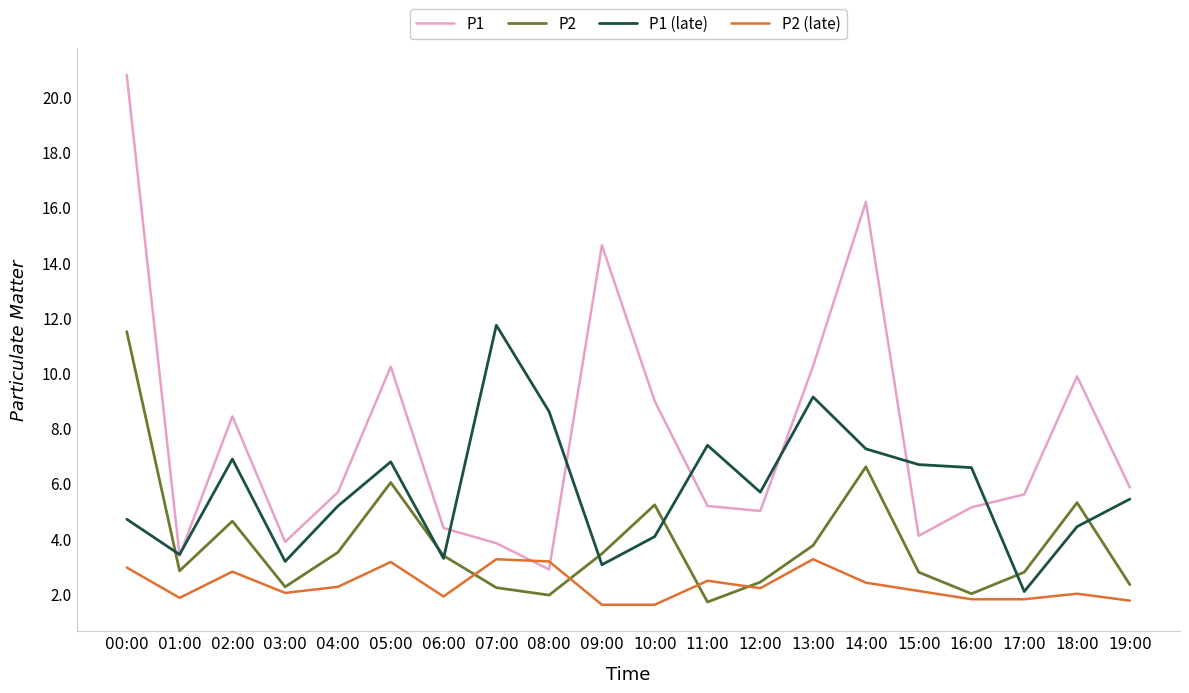

At 00:00, list the series in order from smallest to largest.

P2 (late), P1 (late), P2, P1